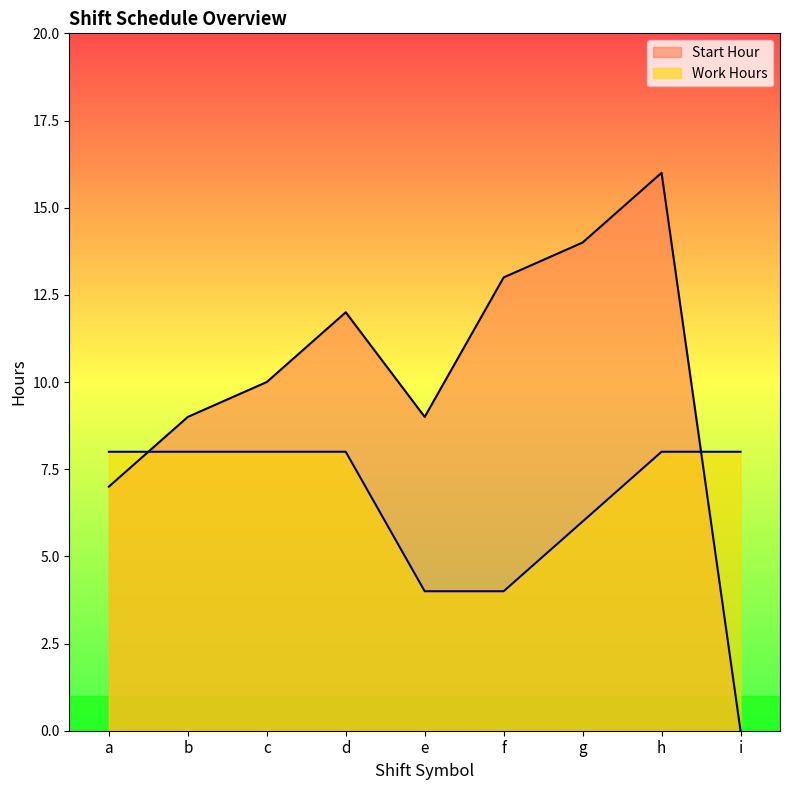

True or false: Start Hour and Work Hours intersect in this chart.

True